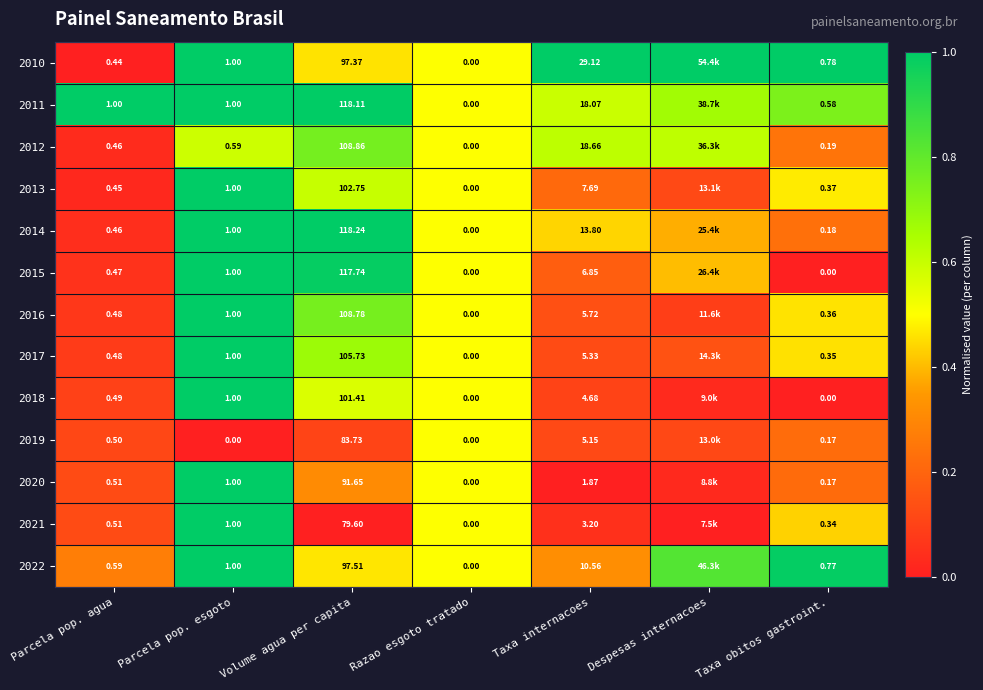

What is the difference between the highest and lowest values at Parcela pop. esgoto?

1.0